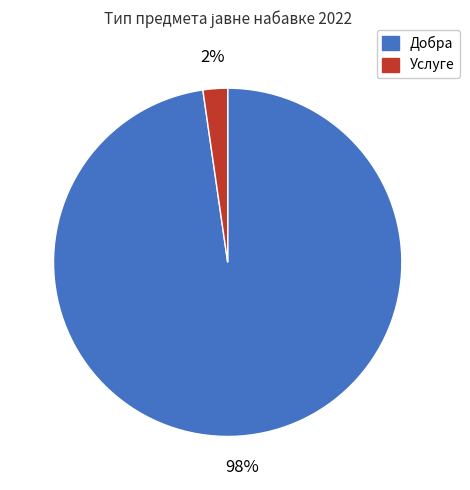

How many slices are in this pie chart?

2